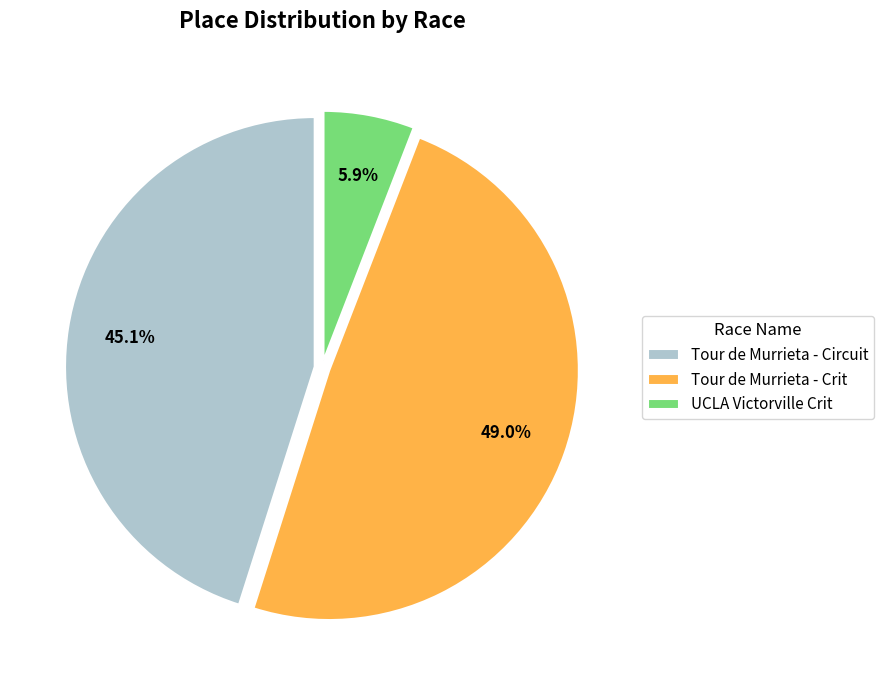

What percentage do Tour de Murrieta - Crit and Tour de Murrieta - Circuit together represent?

94.1%